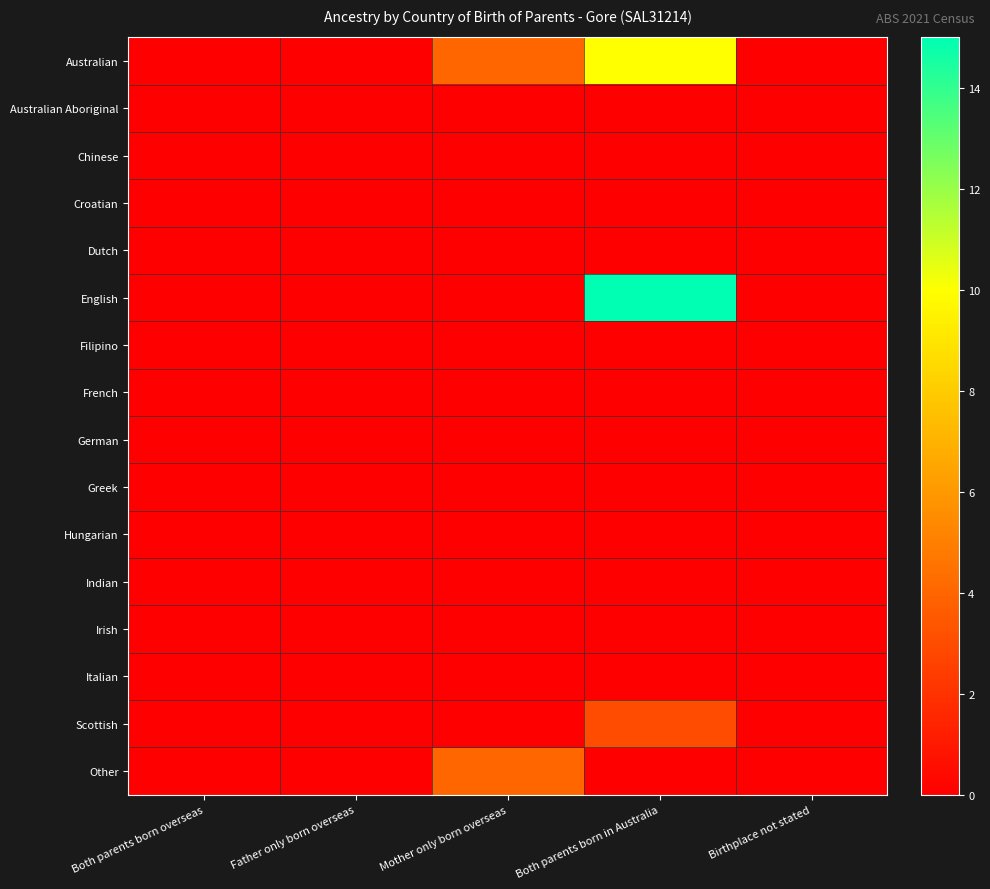

At which category is the sum across all series the highest?

Both parents born in Australia